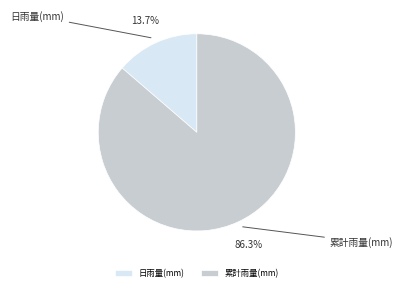

What is the smallest slice in the pie chart?

日雨量(mm)